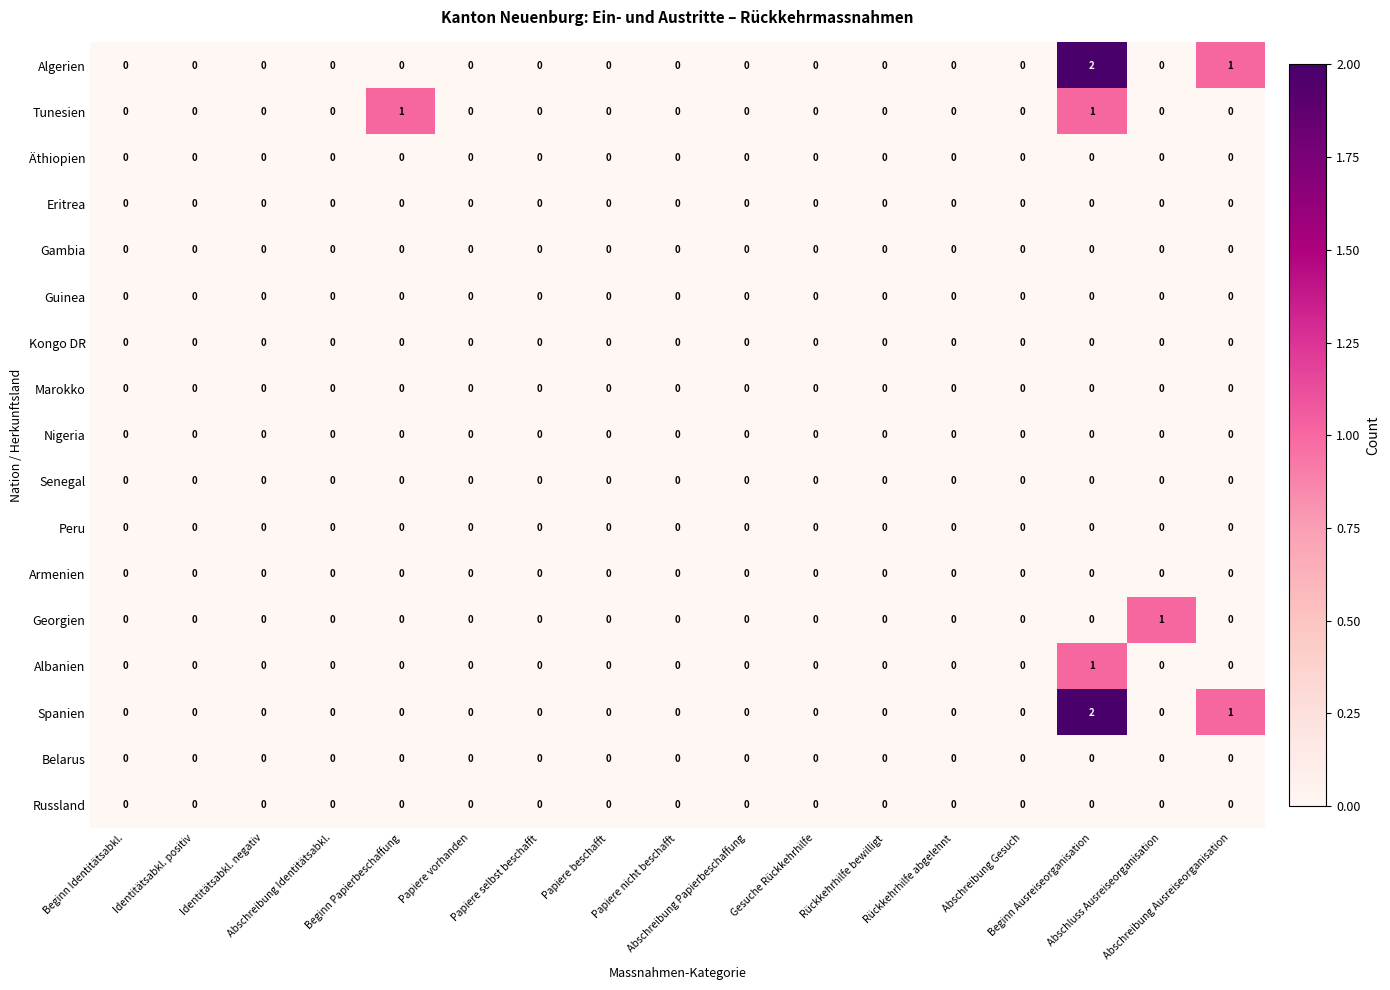

What is the total value across all series at Beginn Ausreiseorganisation?

6